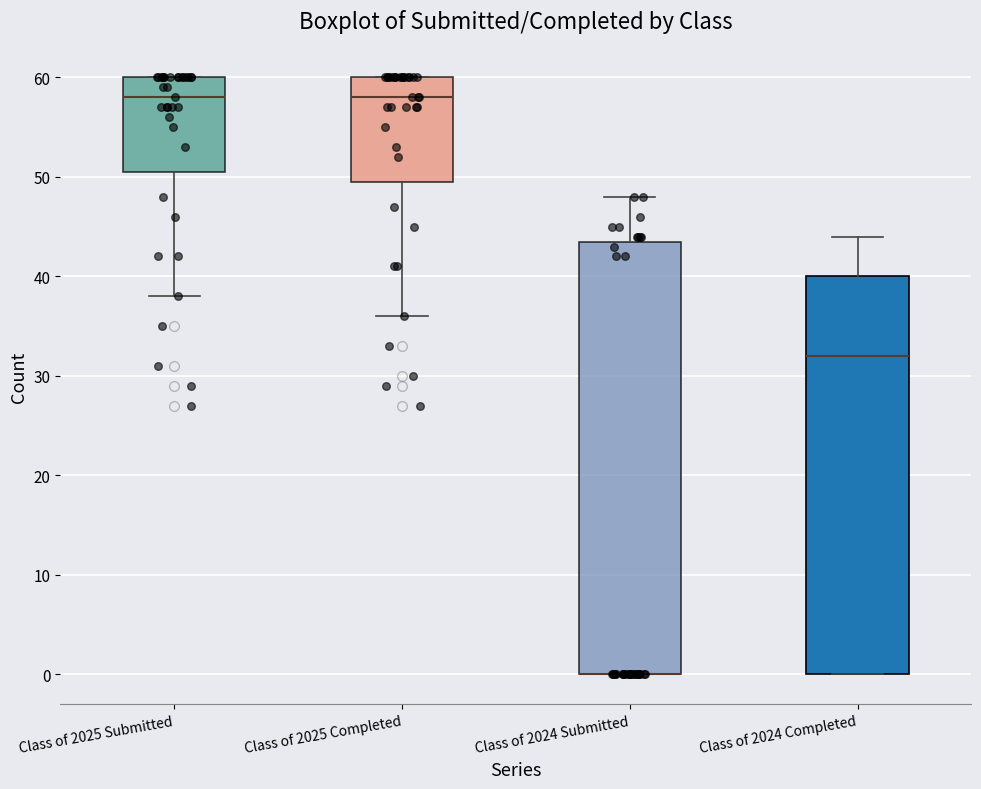

Where does the upper whisker of the box for Class of 2024 Submitted end on the y-axis? The values are not printed on the chart, so give them approximately, as read against the axis.

48